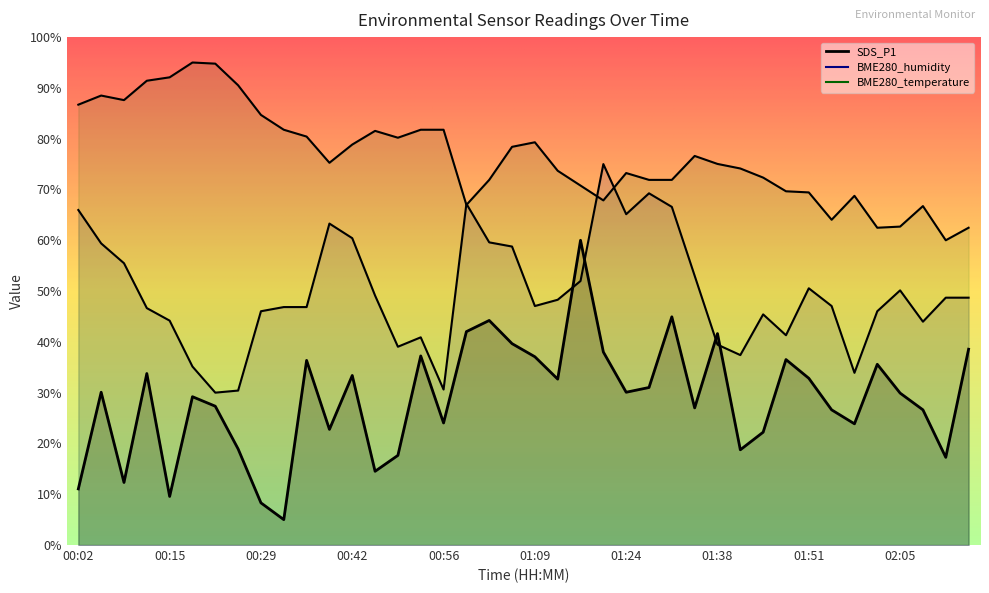

What is the difference between the second highest and minimum values in the BME280_temperature series?

34.8